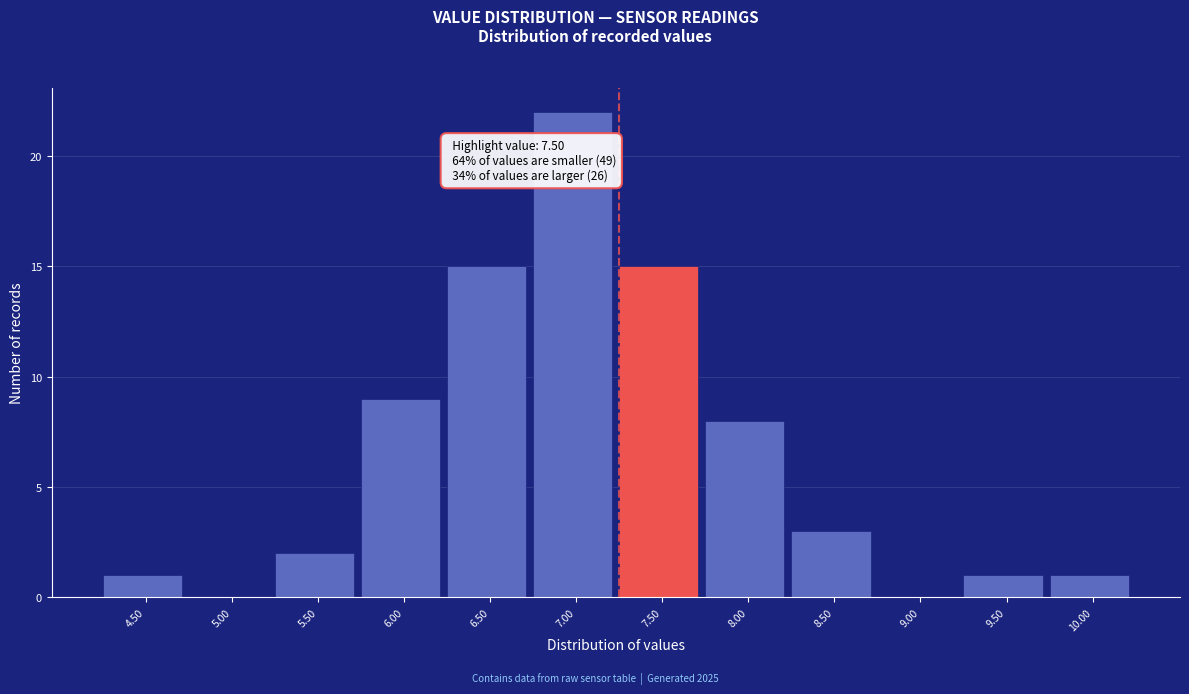

Reading left to right, transcribe all the data shown in this chart.

4.50=1	5.00=0	5.50=2	6.00=9	6.50=15	7.00=22	7.50=15	8.00=8	8.50=3	9.00=0	9.50=1	10.00=1